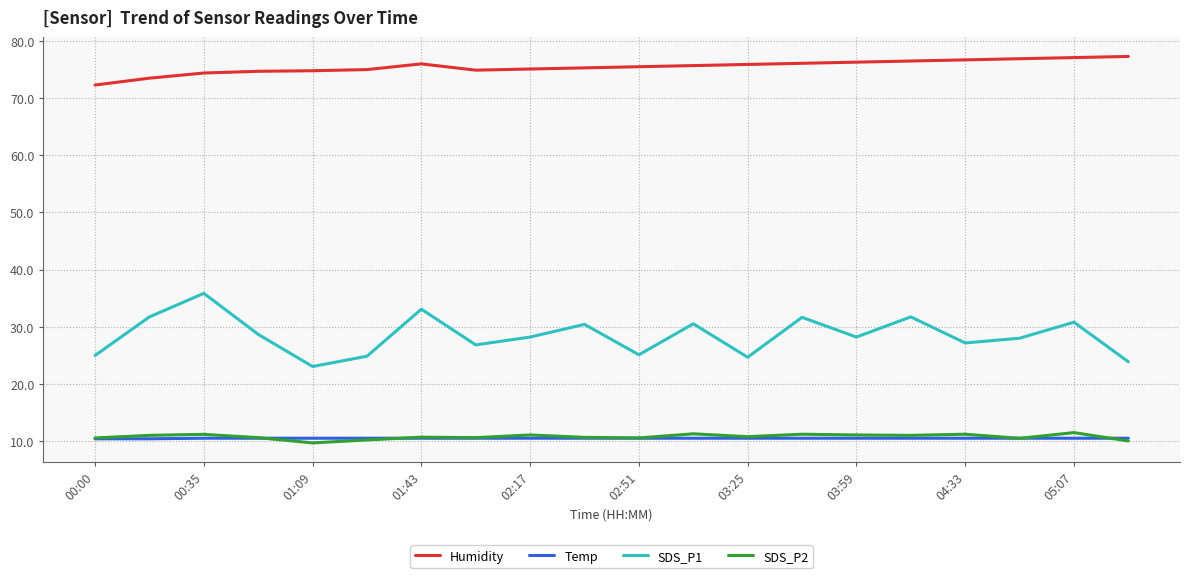

Does the chart have visible grid lines?

Yes